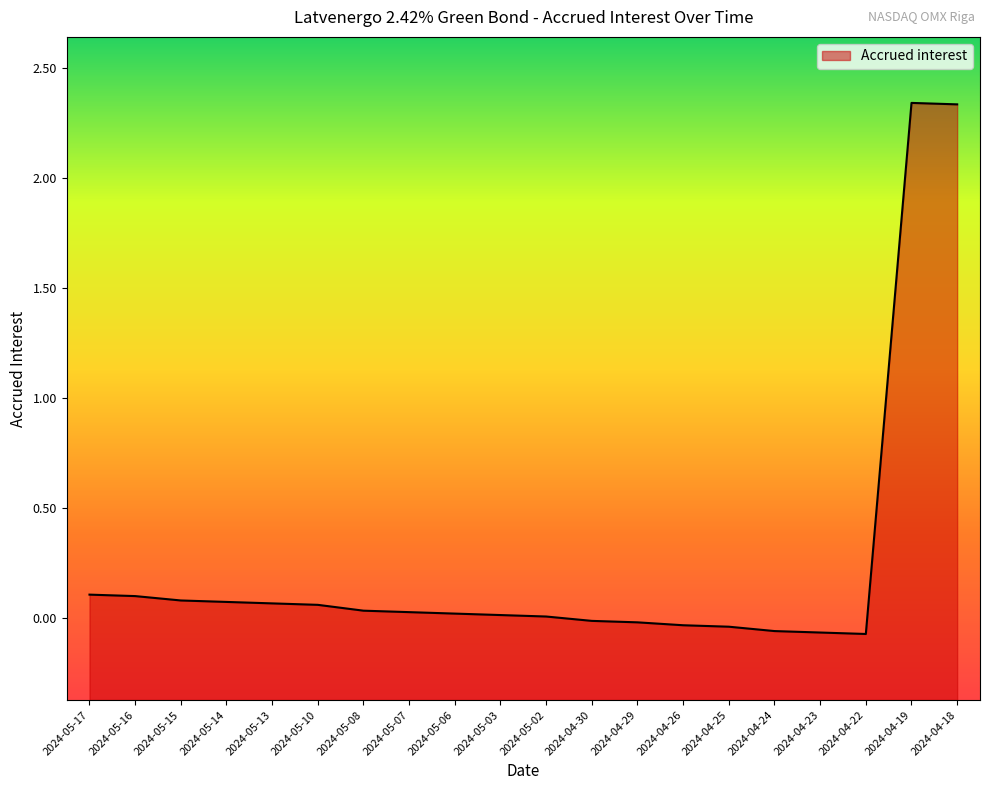

Reading left to right, extract all data points from this chart.

2024-05-17=0.1	2024-05-16=0.1	2024-05-15=0.1	2024-05-14=0.1	2024-05-13=0.1	2024-05-10=0.1	2024-05-08=0.0	2024-05-07=0.0	2024-05-06=0.0	2024-05-03=0.0	2024-05-02=0.0	2024-04-30=-0.0	2024-04-29=-0.0	2024-04-26=-0.0	2024-04-25=-0.0	2024-04-24=-0.1	2024-04-23=-0.1	2024-04-22=-0.1	2024-04-19=2.3	2024-04-18=2.3